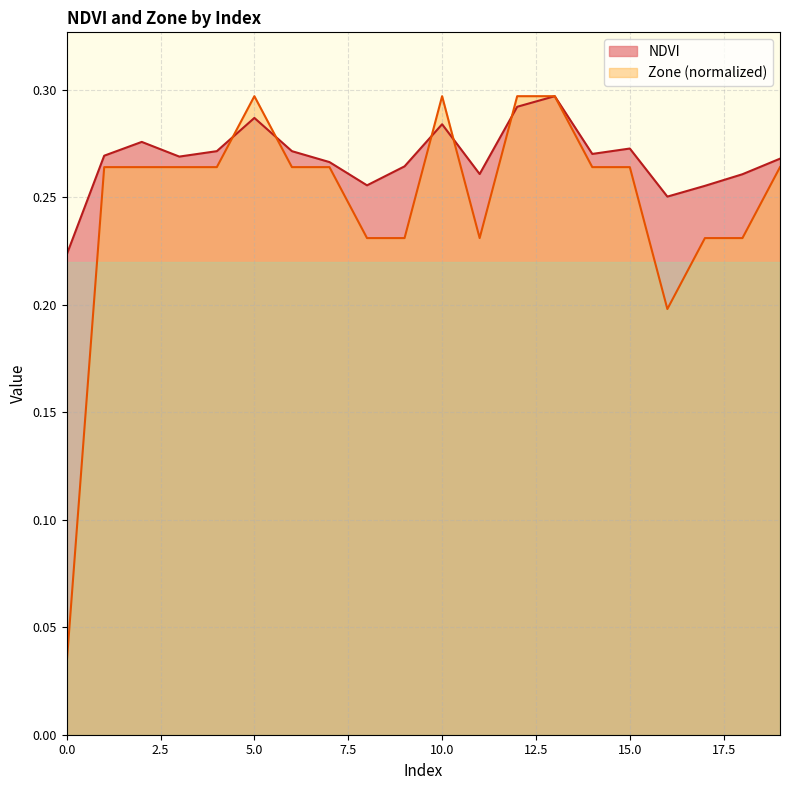

Is the value of NDVI at 8 greater than the value of Zone at 16?

Yes